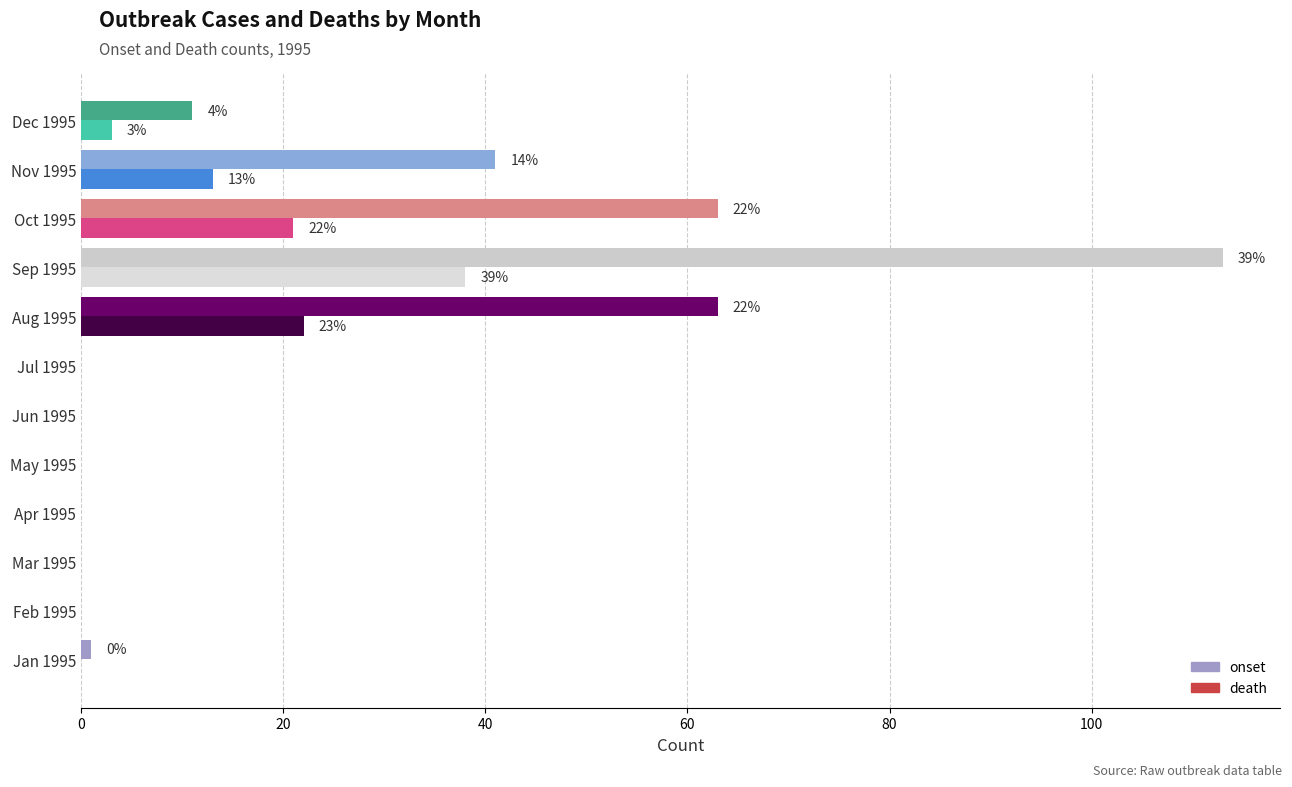

Which category has the highest value across all series?

Sep 1995